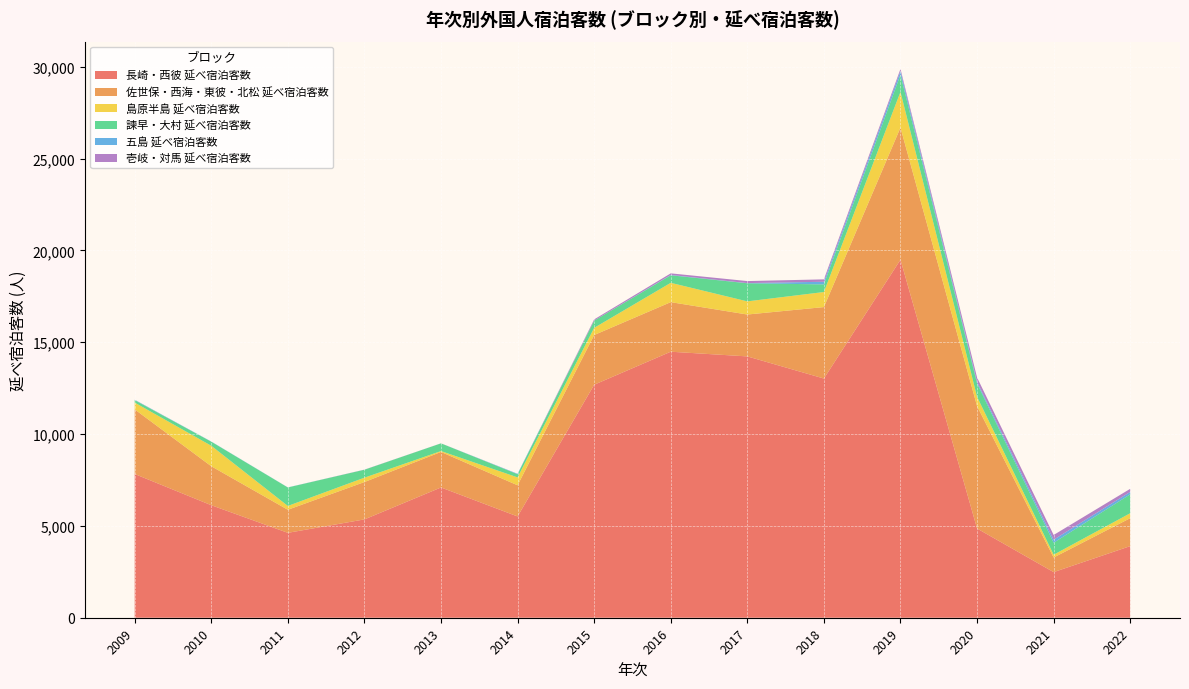

Reading left to right, list all the values displayed in this chart.

長崎・西彼 延べ宿泊客数: 2009=7825	2010=6126	2011=4622	2012=5353	2013=7092	2014=5514	2015=12685	2016=14482	2017=14227	2018=13022	2019=19492	2020=4857	2021=2483	2022=3898
佐世保・西海・東彼・北松 延べ宿泊客数: 2009=3519	2010=2122	2011=1256	2012=2034	2013=1934	2014=1696	2015=2706	2016=2699	2017=2280	2018=3890	2019=7192	2020=6666	2021=795	2022=1522
島原半島 延べ宿泊客数: 2009=369	2010=1115	2011=208	2012=238	2013=48	2014=430	2015=390	2016=1052	2017=716	2018=820	2019=1944	2020=505	2021=152	2022=269
諫早・大村 延べ宿泊客数: 2009=132	2010=221	2011=1005	2012=432	2013=419	2014=172	2015=396	2016=410	2017=985	2018=415	2019=932	2020=727	2021=653	2022=1030
五島 延べ宿泊客数: 2009=21	2010=10	2011=6	2012=0	2013=0	2014=21	2015=0	2016=19	2017=10	2018=144	2019=201	2020=85	2021=164	2022=131
壱岐・対馬 延べ宿泊客数: 2009=2	2010=0	2011=0	2012=7	2013=3	2014=4	2015=64	2016=86	2017=110	2018=130	2019=115	2020=239	2021=258	2022=168